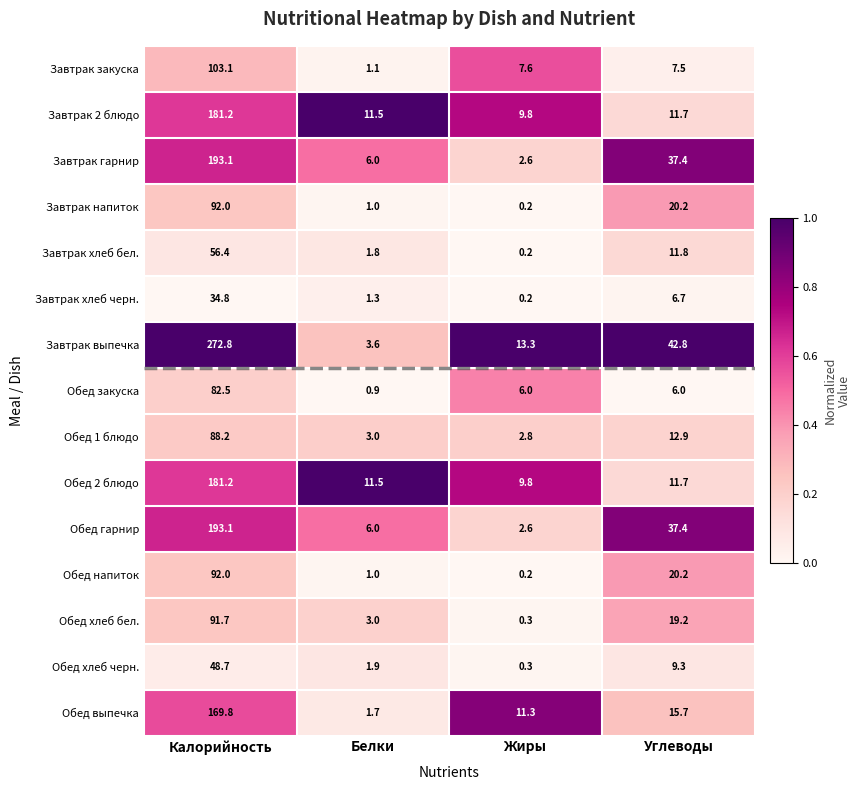

What is the approximate value of Завтрак напиток at Белки?

1.0